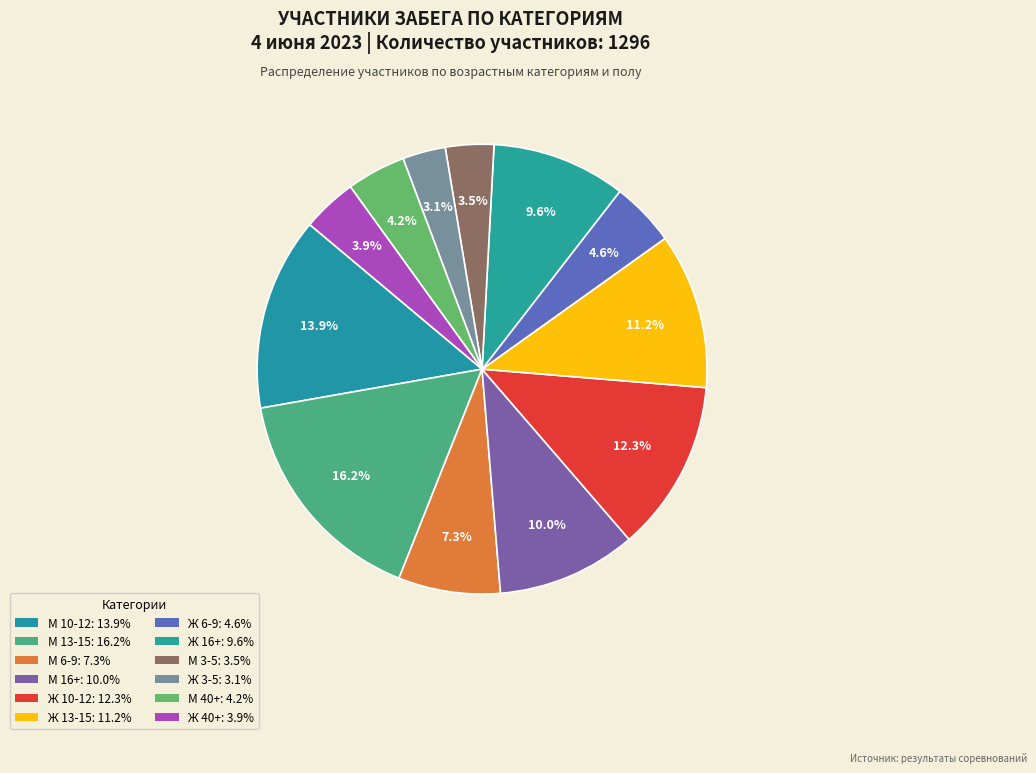

Is the sum of Ж 13-15 and Ж 10-12 greater than half?

No